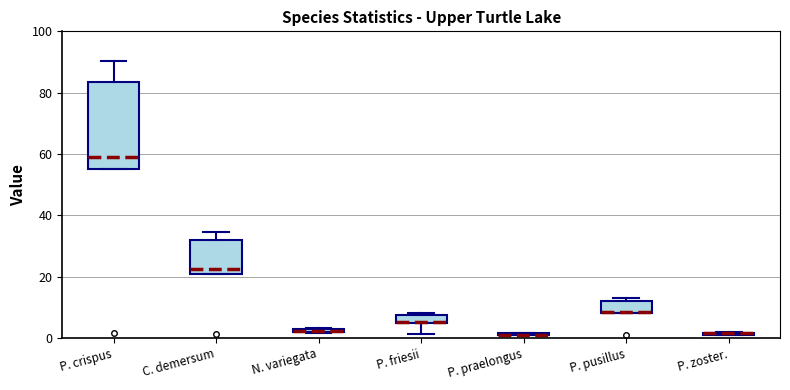

Which box is the tallest, from its lower edge to its upper edge?

P. crispus